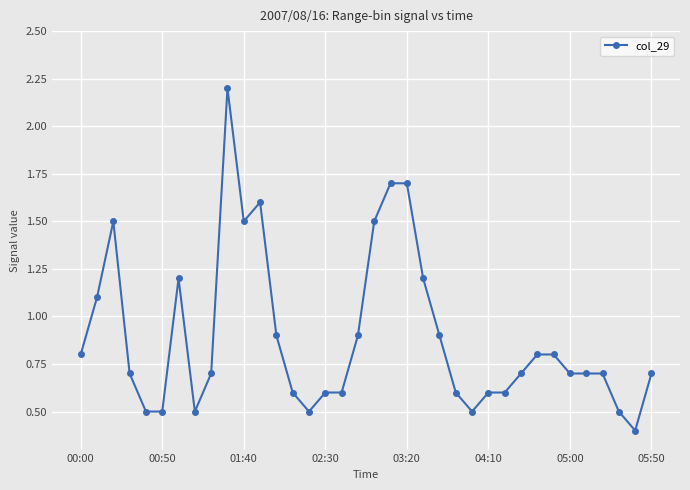

What is the difference between the maximum and minimum values?

1.8